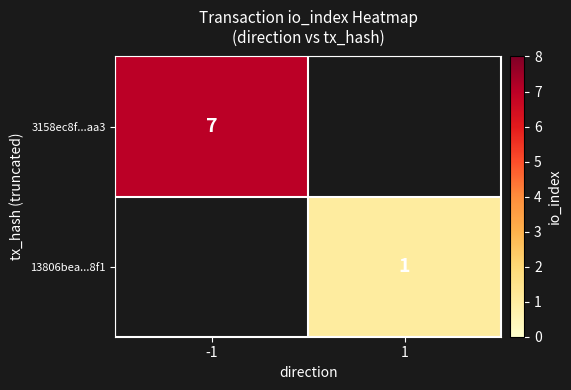

The 3158ec8f...aa3 series shows 7 at -1. True or false?

True